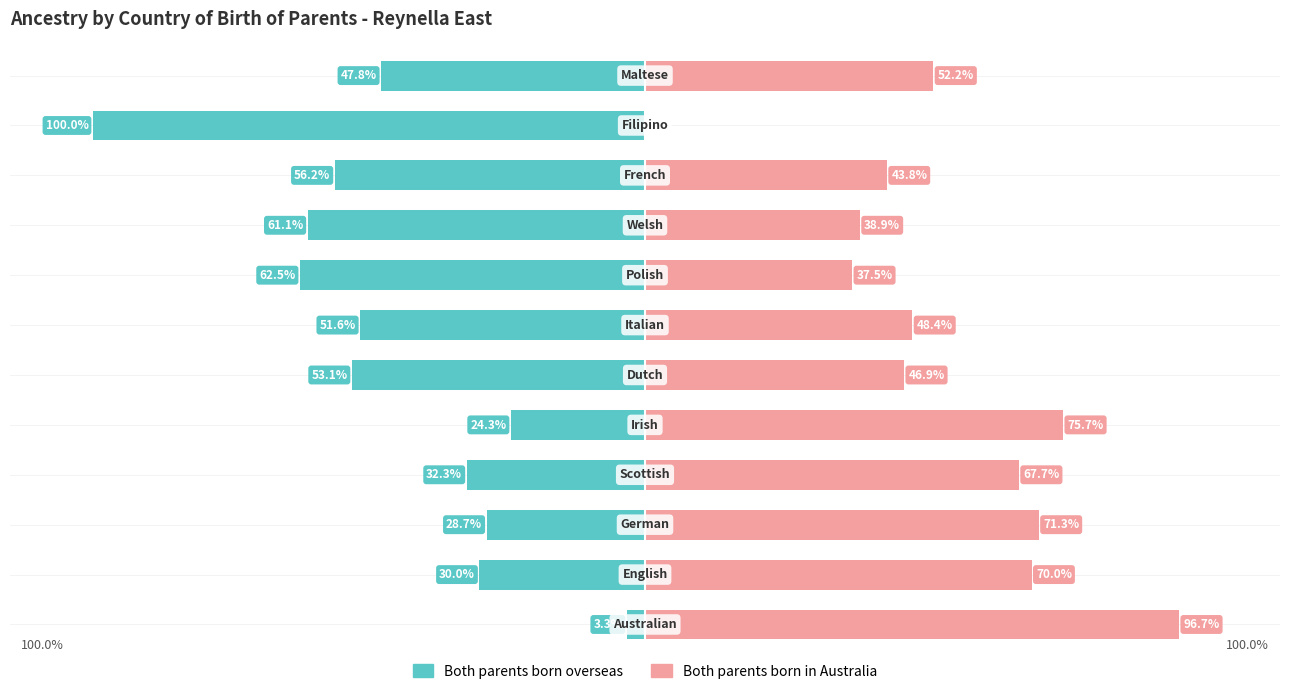

Reading left to right, transcribe all the data shown in this chart.

Both parents born overseas: -3.3	-30.0	-28.7	-32.3	-24.3	-53.1	-51.6	-62.5	-61.1	-56.2	-100.0	-47.8
Both parents born in Australia: 96.7	70.0	71.3	67.7	75.7	46.9	48.4	37.5	38.9	43.8	0.0	52.2